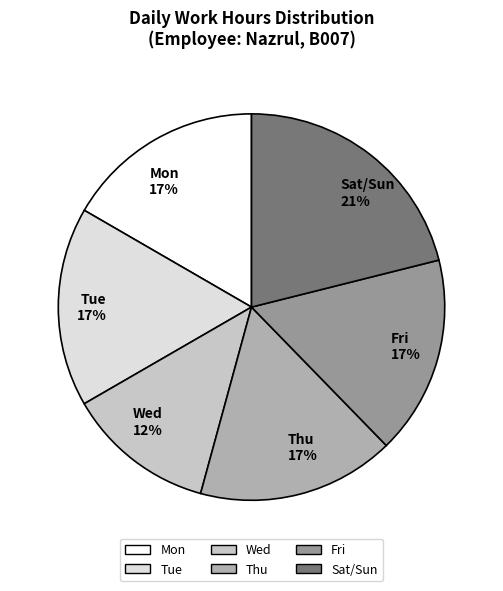

Which slice is the largest?

Sat/Sun